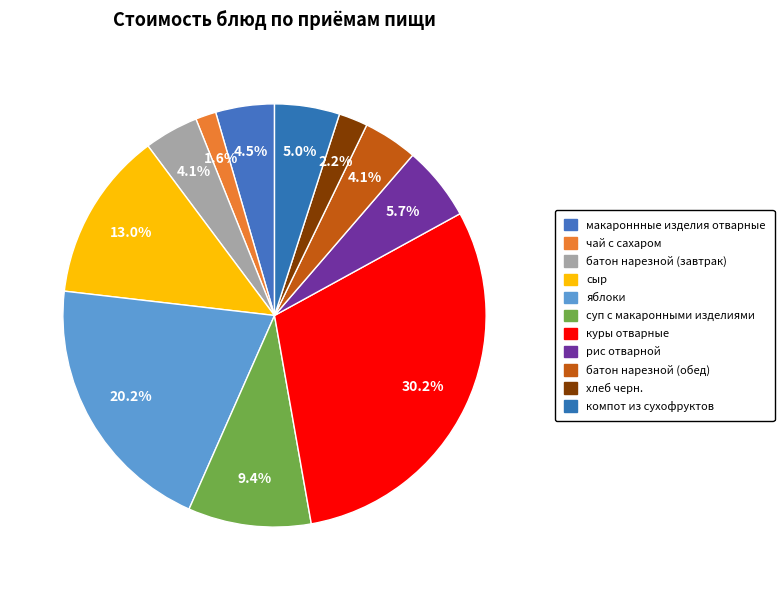

How many segments does this pie chart have?

11